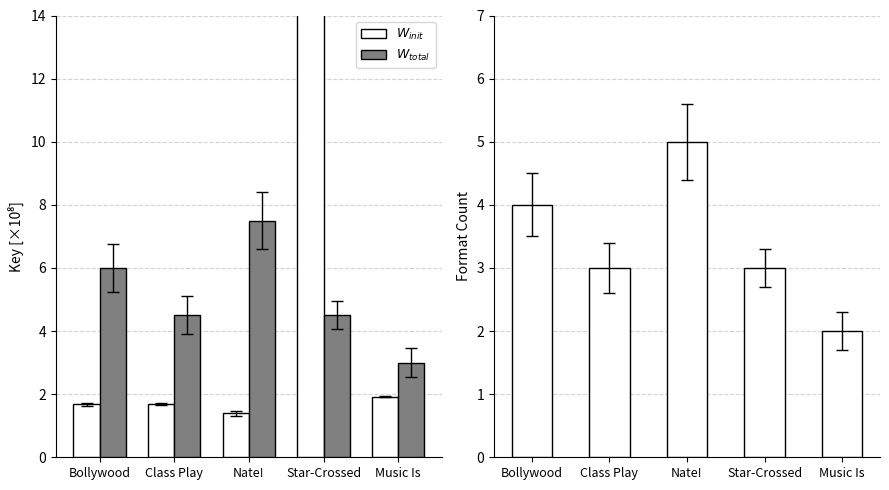

What is the label of the 3rd bar from the right?

Nate!